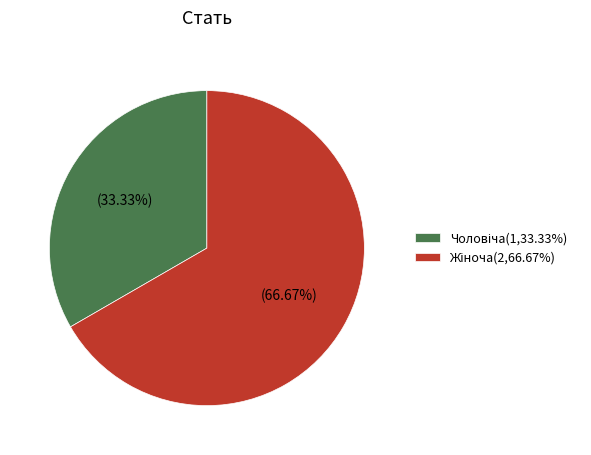

Does any single category account for the majority?

Yes